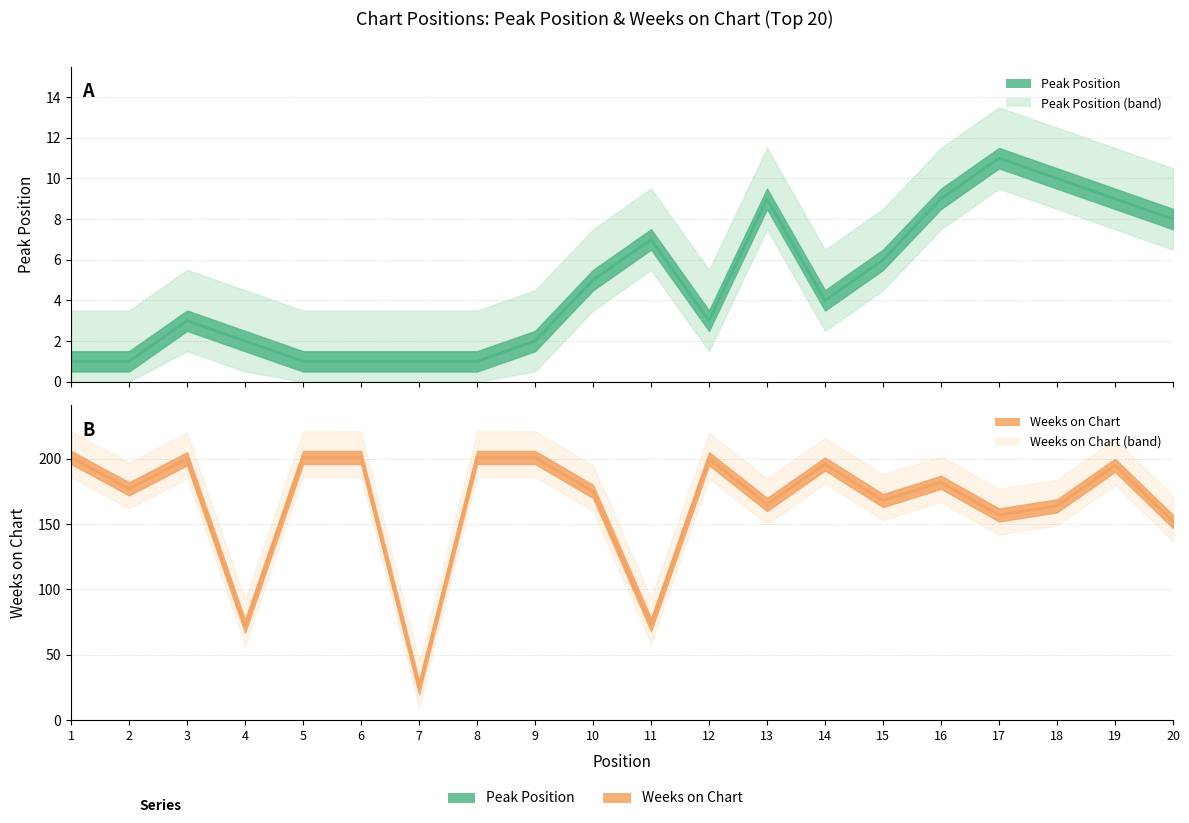

Where is the first local maximum for Weeks on Chart?

3